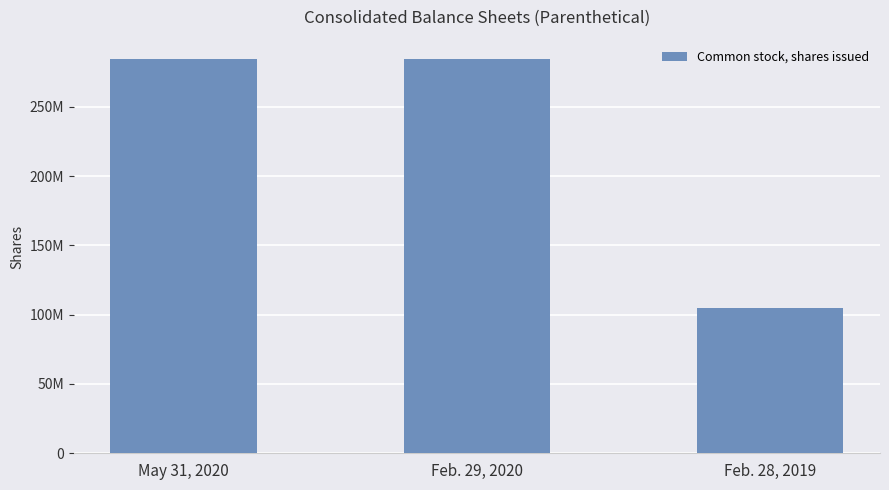

Which has a higher value, Feb. 29, 2020 or May 31, 2020?

Feb. 29, 2020